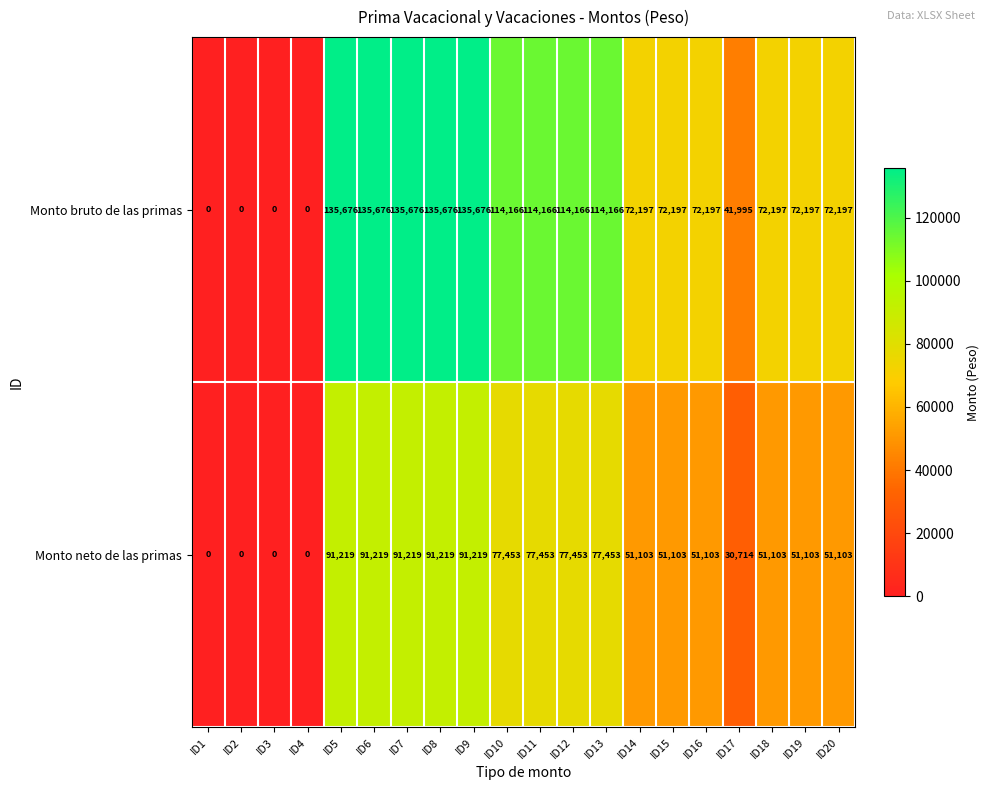

Is the value of Monto neto de las primas at ID16 greater than the value of Monto bruto de las primas at ID6?

No